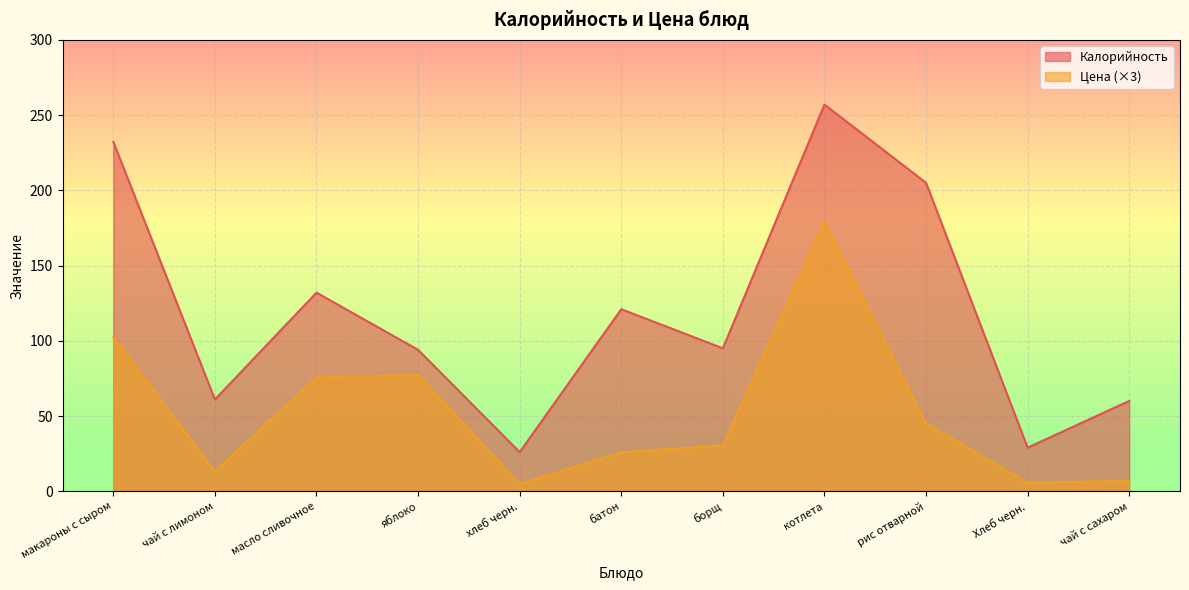

Reading left to right, transcribe all the data shown in this chart.

Калорийность: 232.2	61.0	132.0	94.0	26.0	121.0	95.0	257.0	205.0	29.0	60.0
Цена: 102.4	13.1	75.6	77.3	4.7	25.9	30.5	179.4	45.1	5.7	6.8